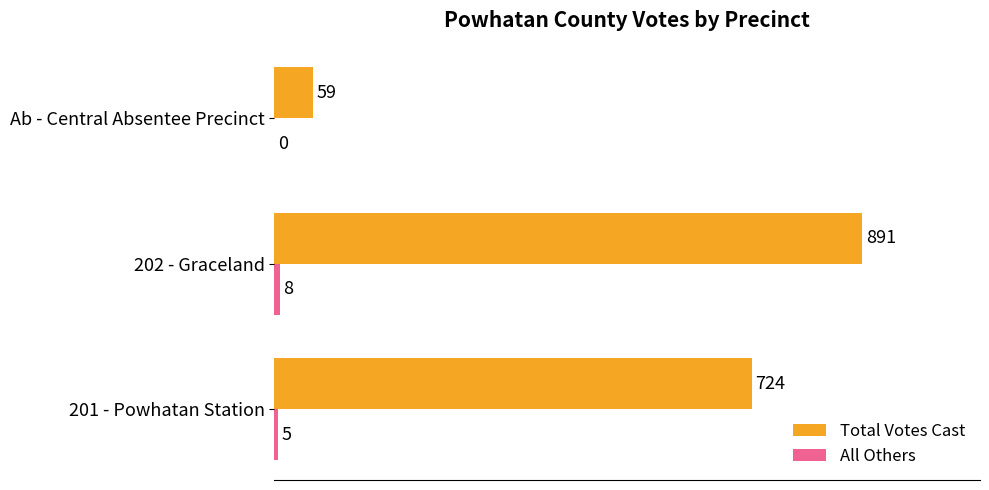

Which series has the largest total across all categories?

Total Votes Cast